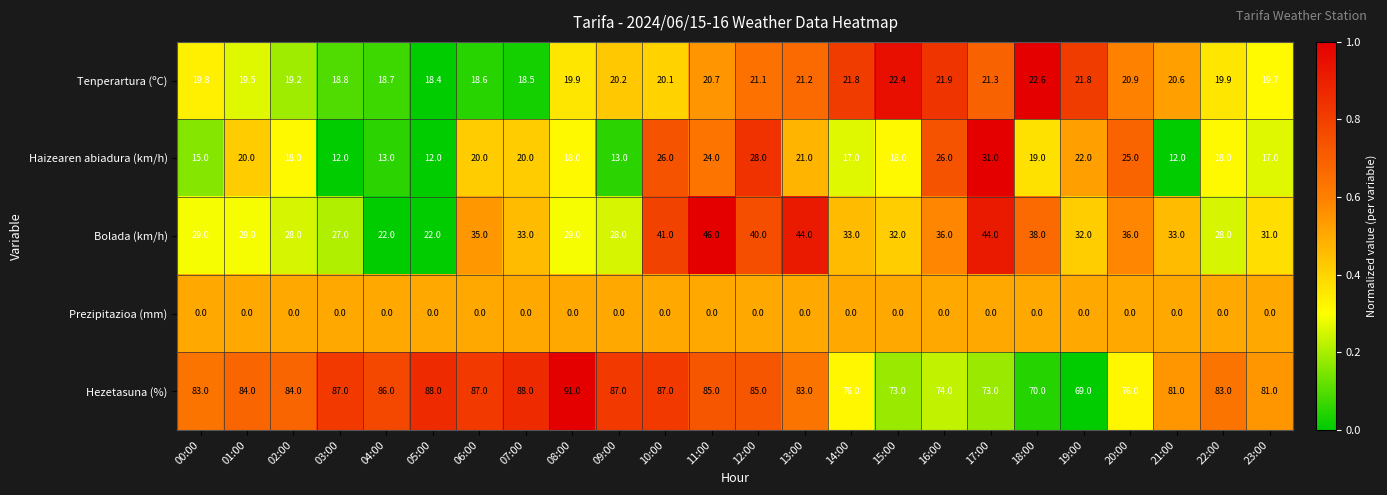

Which series changed the most between 08:00 and 16:00?

Hezetasuna (%)